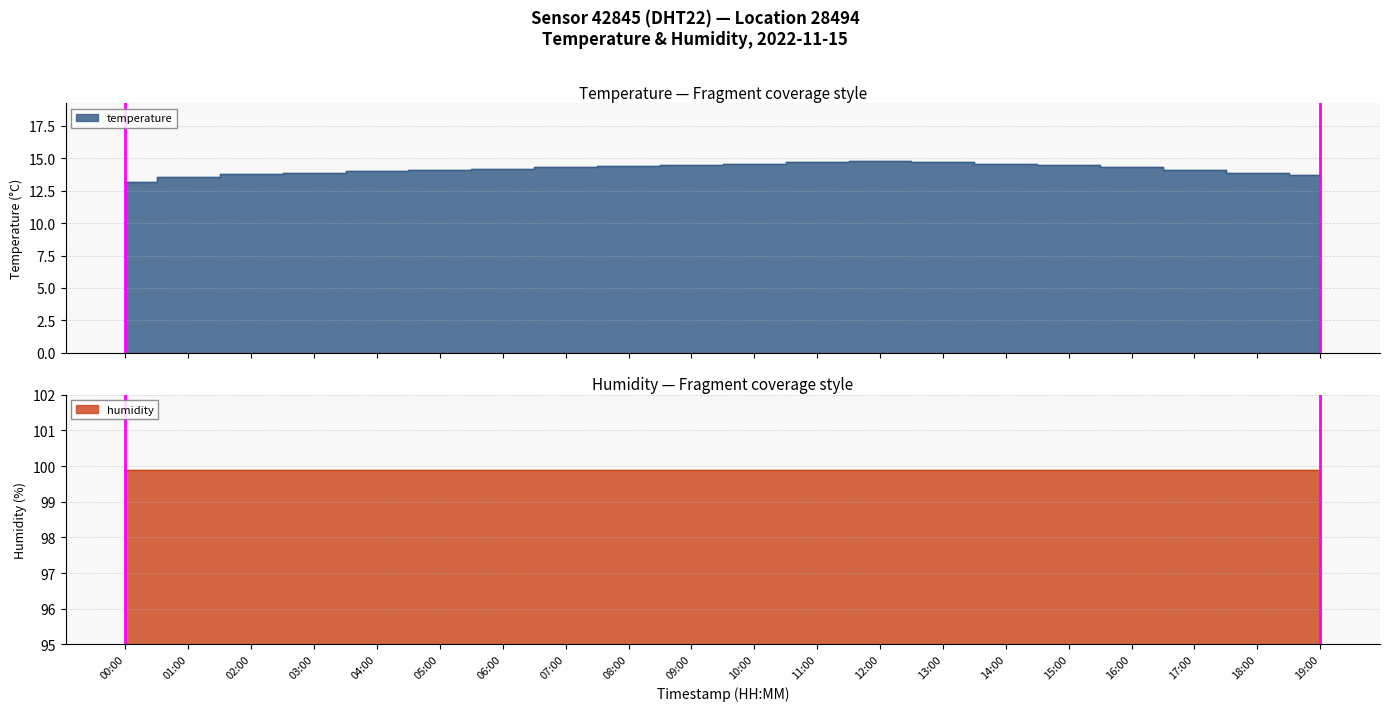

How many lines are shown in the chart?

1